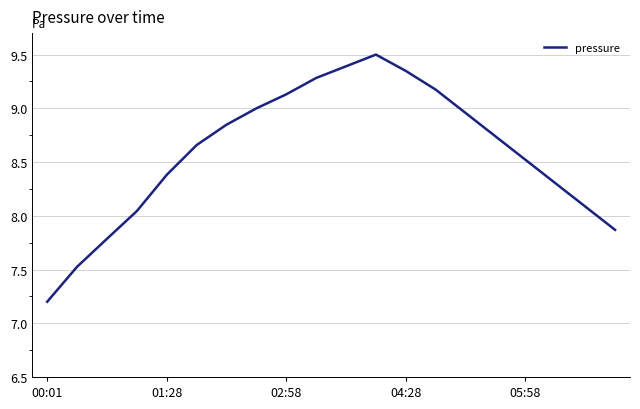

What is the difference between the maximum and minimum values?

2.3